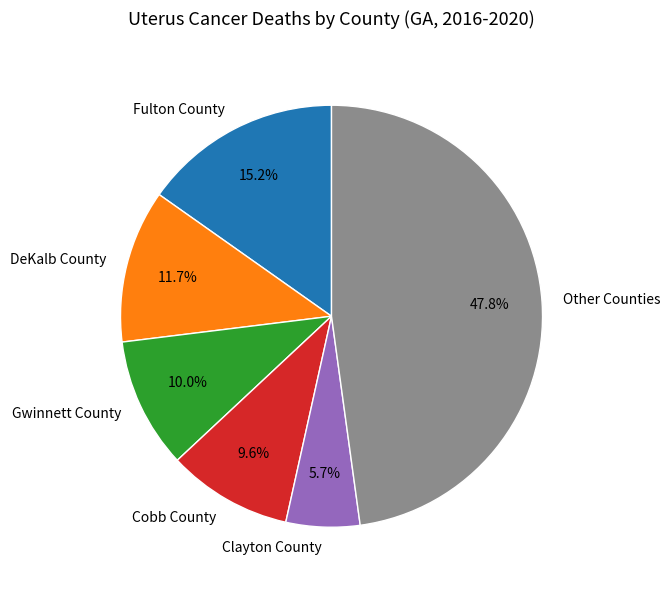

What is the total percentage of Cobb County and Fulton County?

24.8%